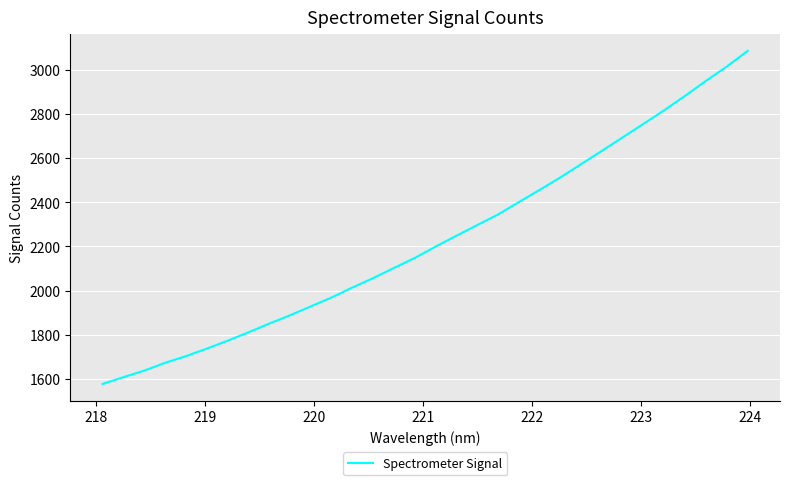

What is the difference between the maximum and minimum values?

1508.1